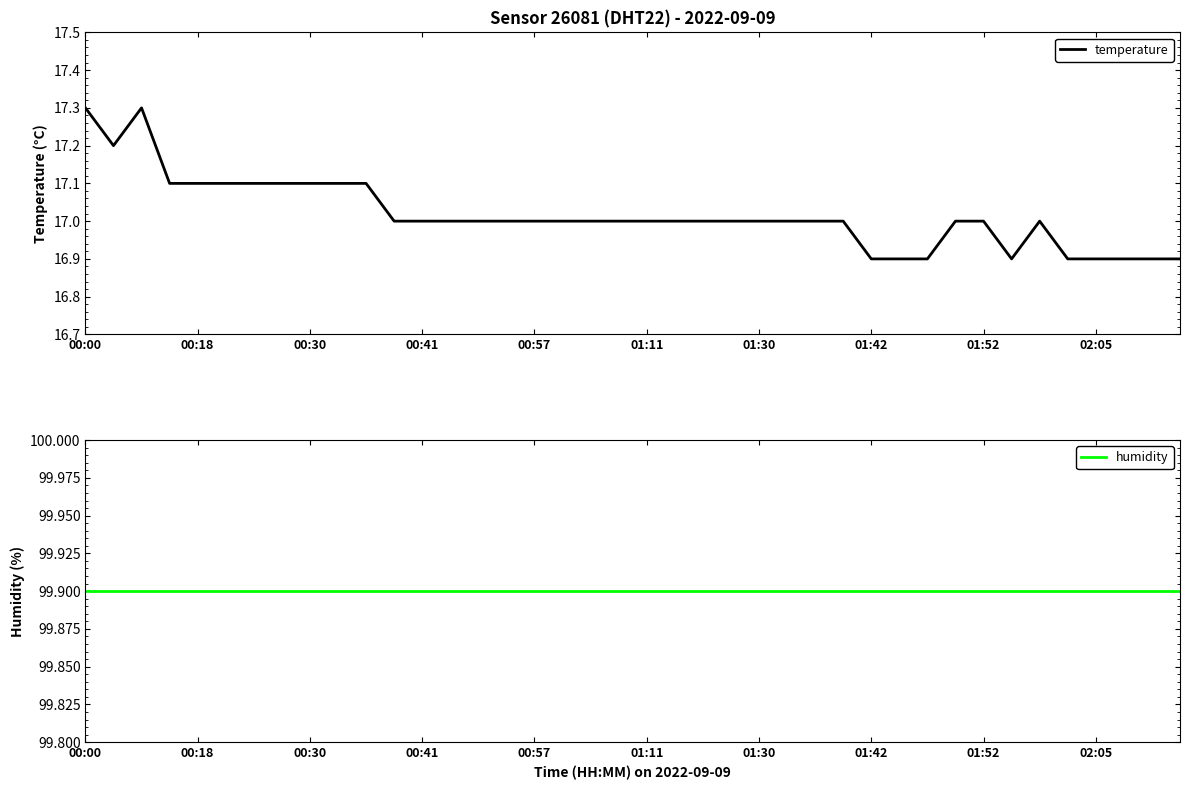

Which series has the largest total across all categories?

humidity